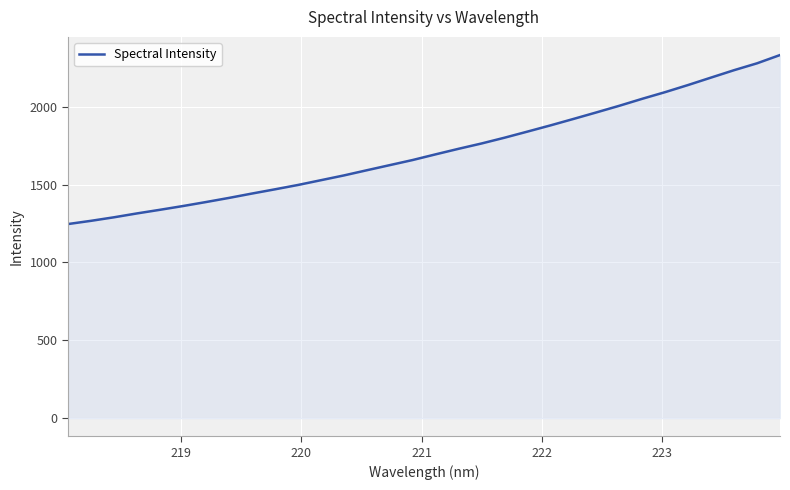

What is the difference between the maximum and minimum values?

1085.4